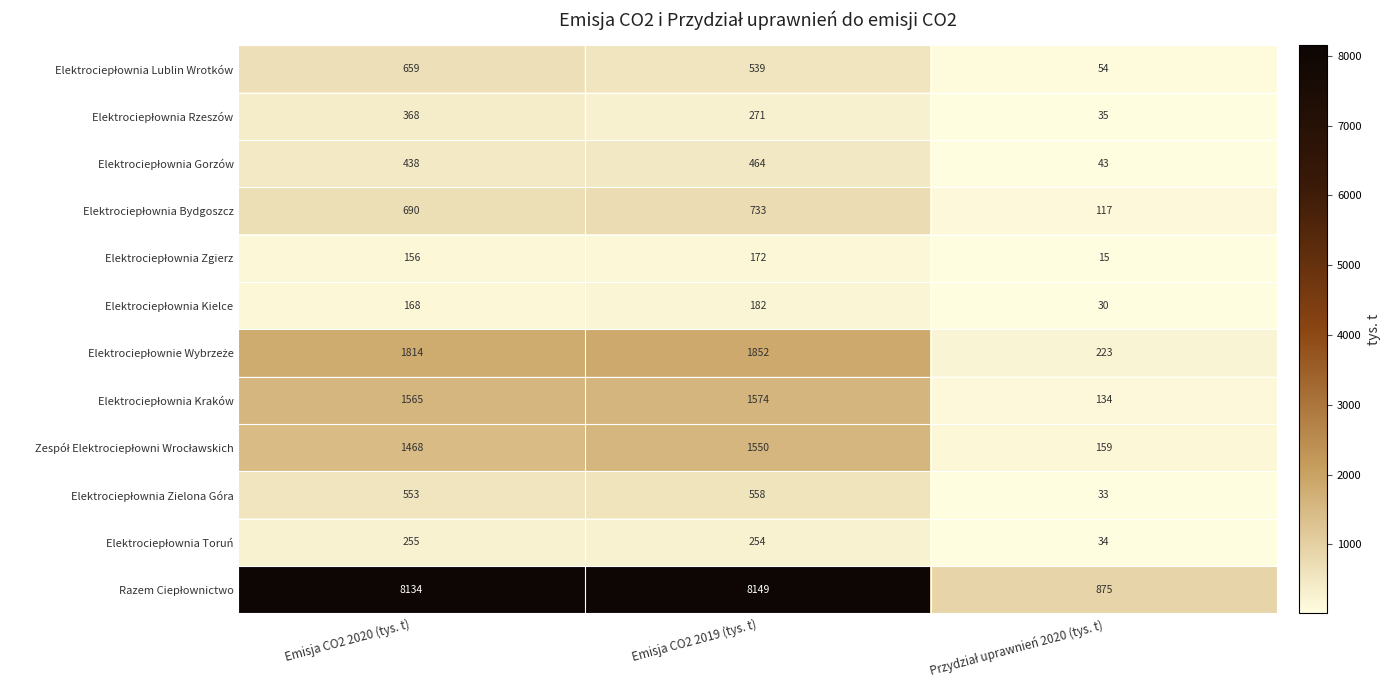

What is the maximum value shown in the chart?

8149